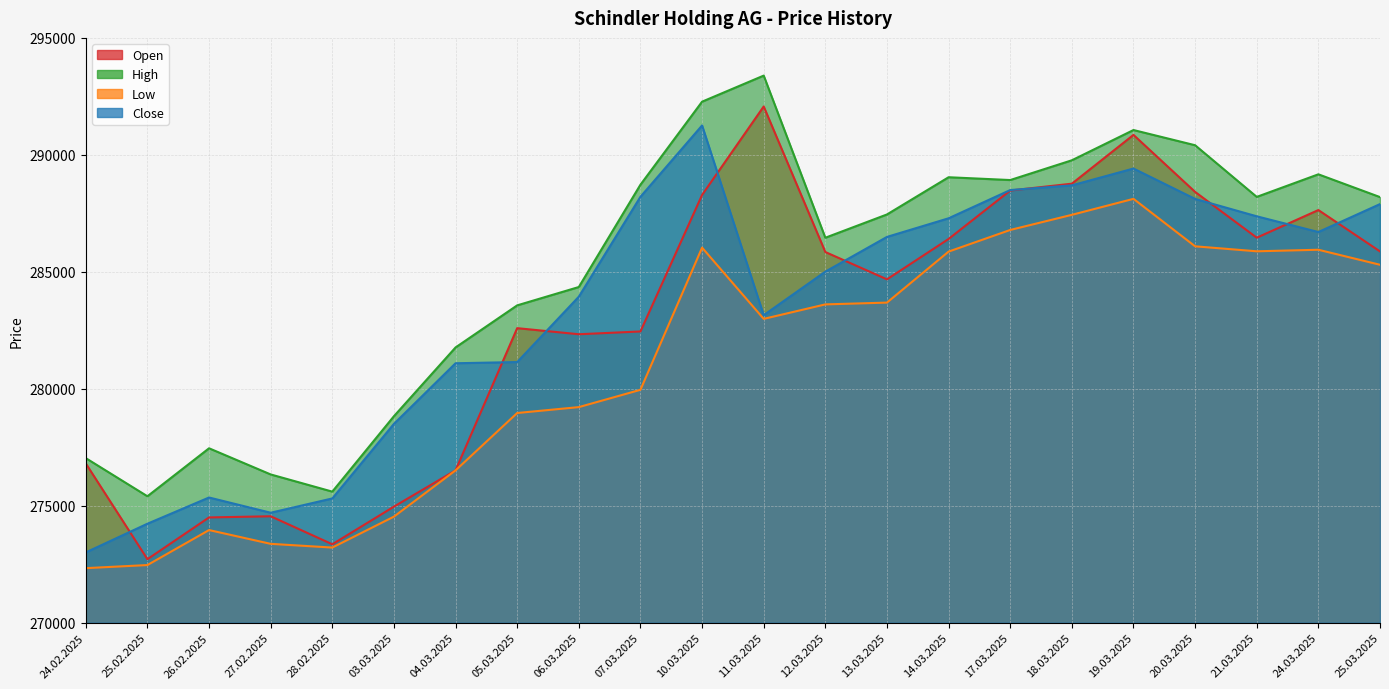

What is the average value of the High series?

285155